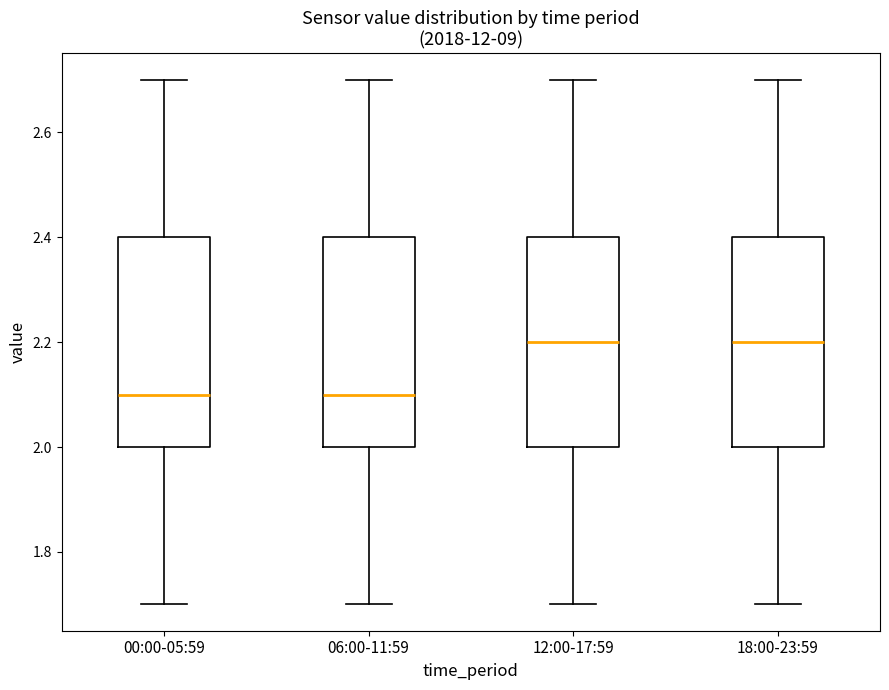

Reading left to right, read every box against the y-axis: the position of its median line, the range the box covers, and the ends of its whiskers. The values are not printed on the chart, so give them approximately, as read against the axis.

00:00-05:59: median 2.1, box 2.0 to 2.4, whiskers 1.7 to 2.7
06:00-11:59: median 2.1, box 2.0 to 2.4, whiskers 1.7 to 2.7
12:00-17:59: median 2.2, box 2.0 to 2.4, whiskers 1.7 to 2.7
18:00-23:59: median 2.2, box 2.0 to 2.4, whiskers 1.7 to 2.7